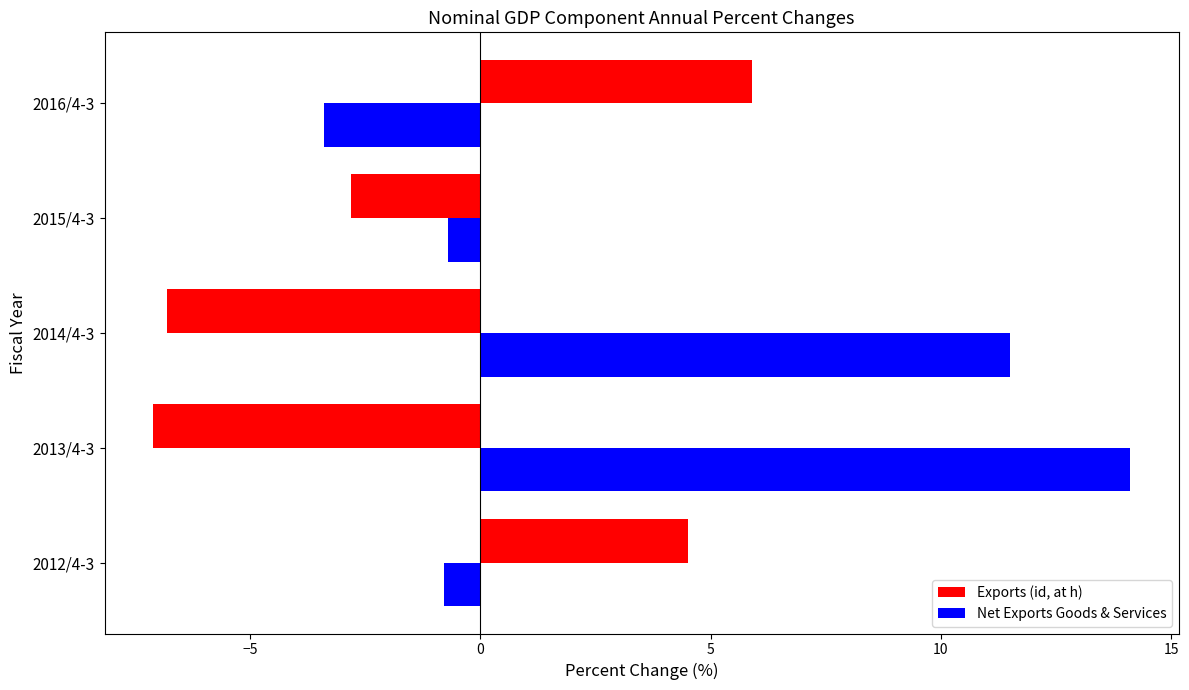

True or false: Exports (id, at h) has a value of 5.9 at 2016/4-3.

True